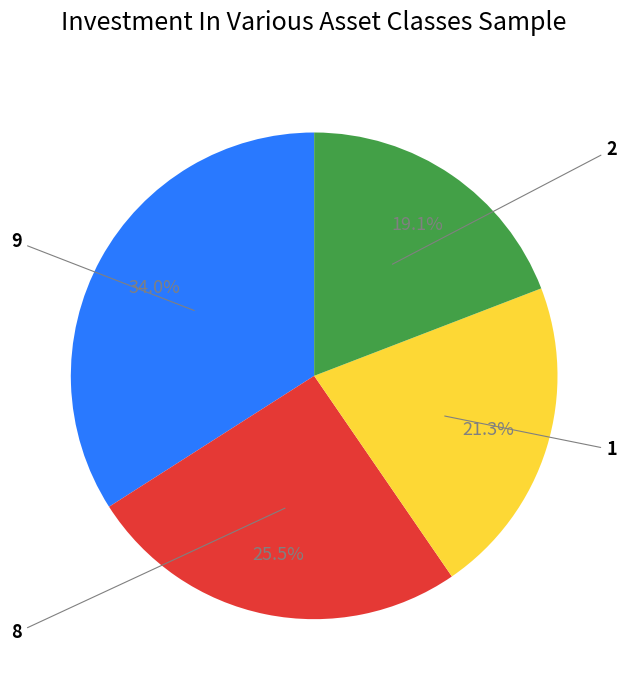

Is there a majority slice in this chart?

No